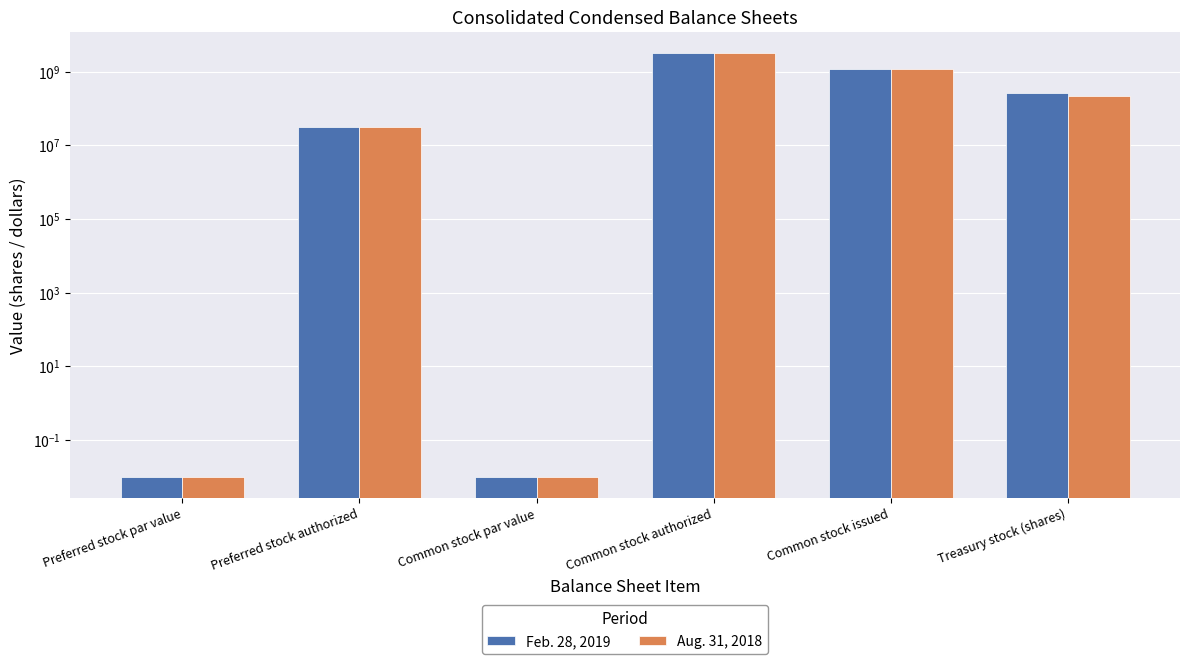

Which series has the largest range (max minus min)?

Feb. 28, 2019